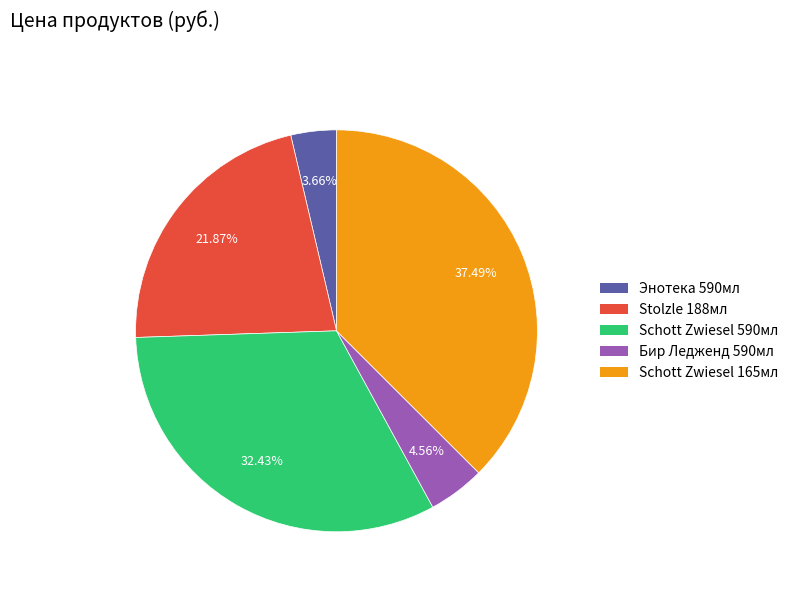

Which has a higher value, Schott Zwiesel 590мл or Stolzle 188мл?

Schott Zwiesel 590мл